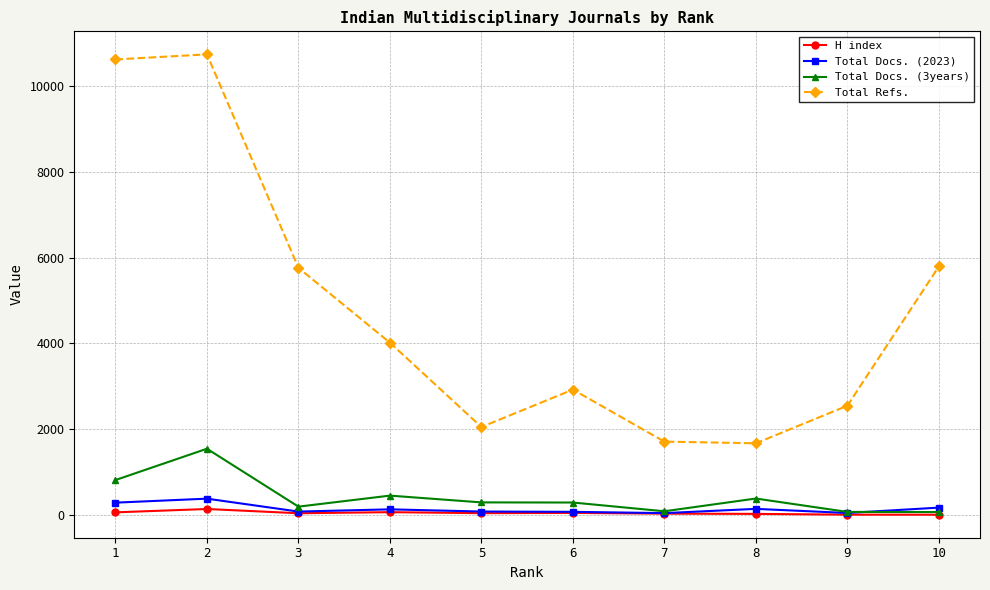

What is the spread (max minus min) of values at 4?

3952